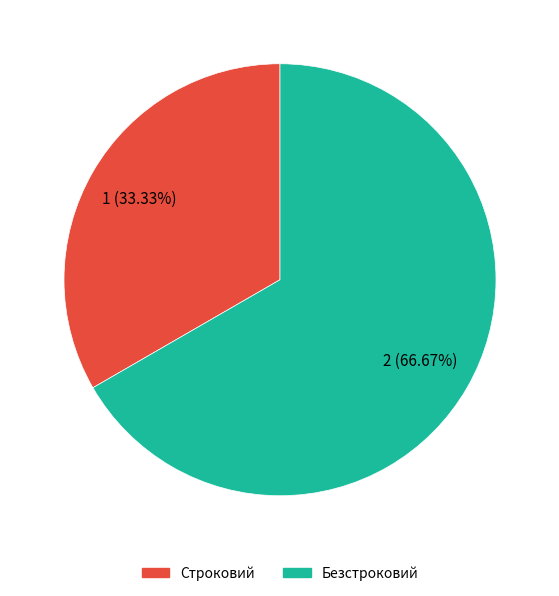

What percentage is the Строковий slice, to the nearest percent?

33%